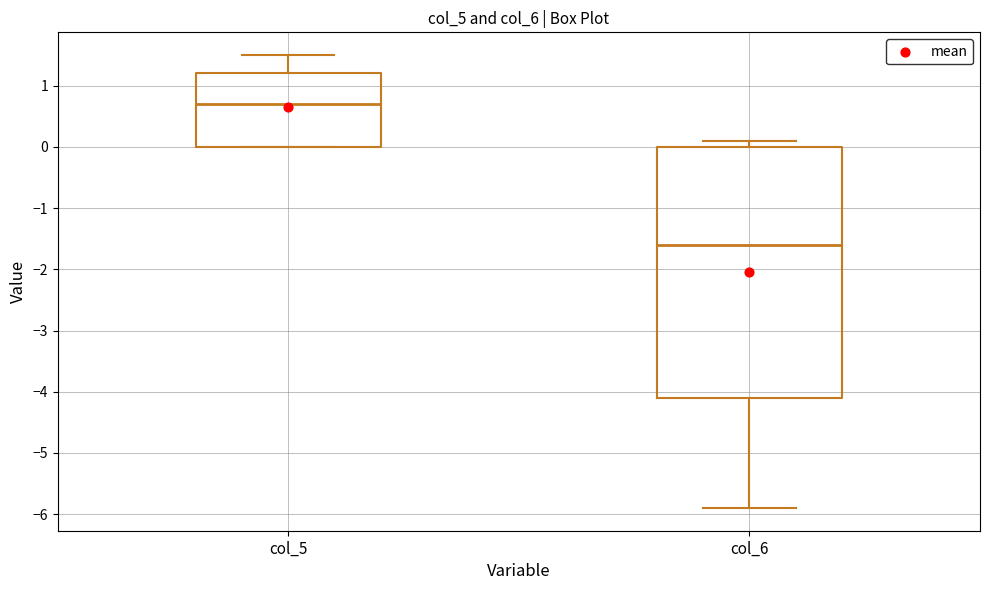

Where is the lower edge of the box for col_5 on the y-axis? The values are not printed on the chart, so give them approximately, as read against the axis.

0.0